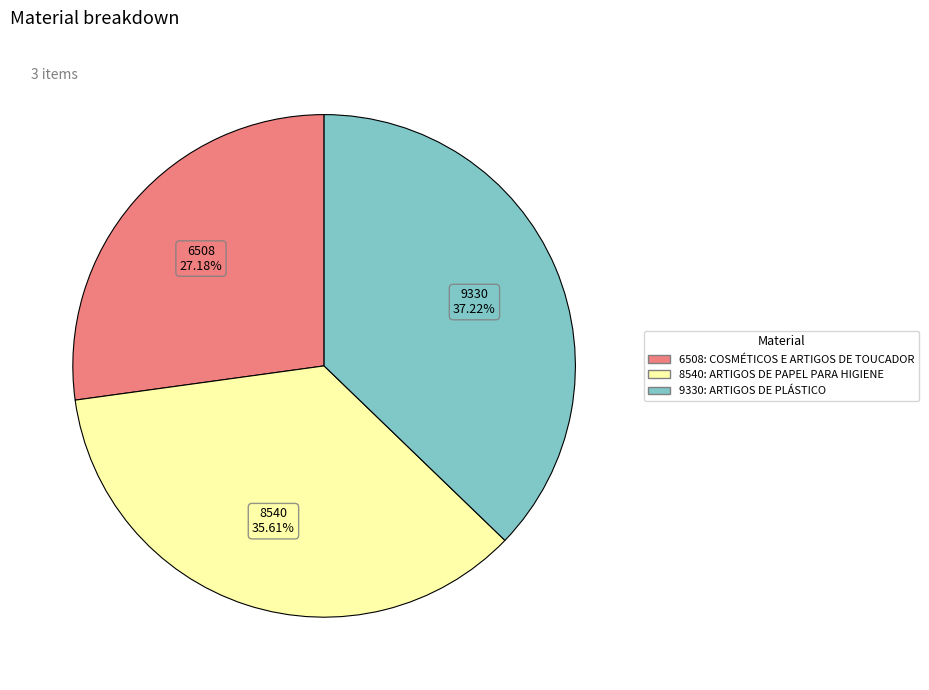

To the nearest percent, what percentage of the pie is 8540: ARTIGOS DE PAPEL PARA HIGIENE?

36%